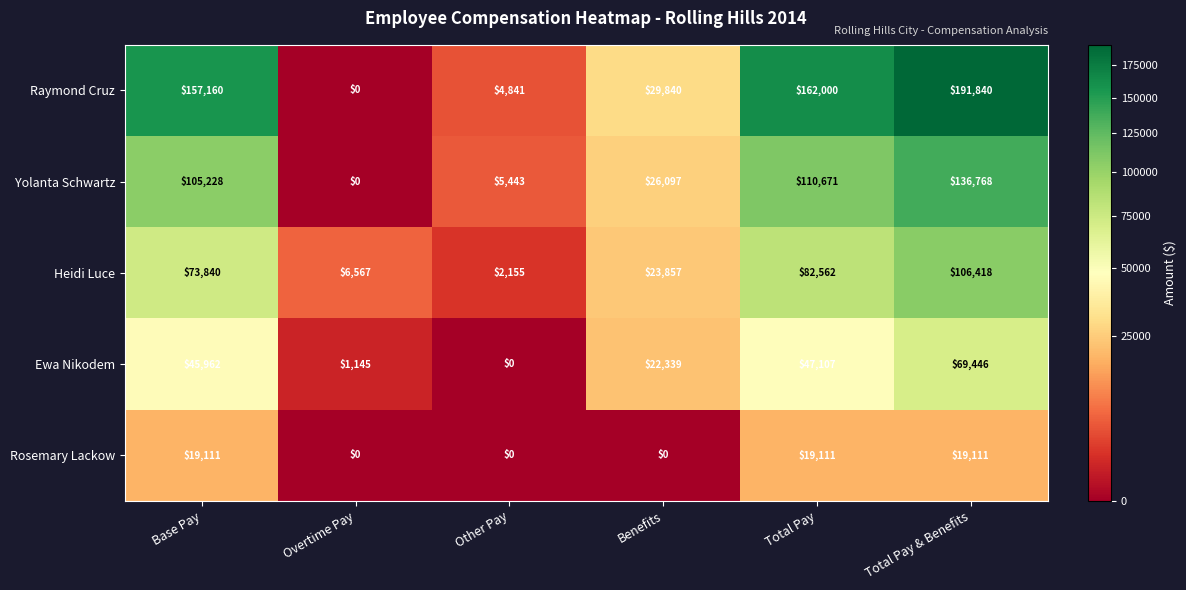

What is the total value across all series at Base Pay?

401301